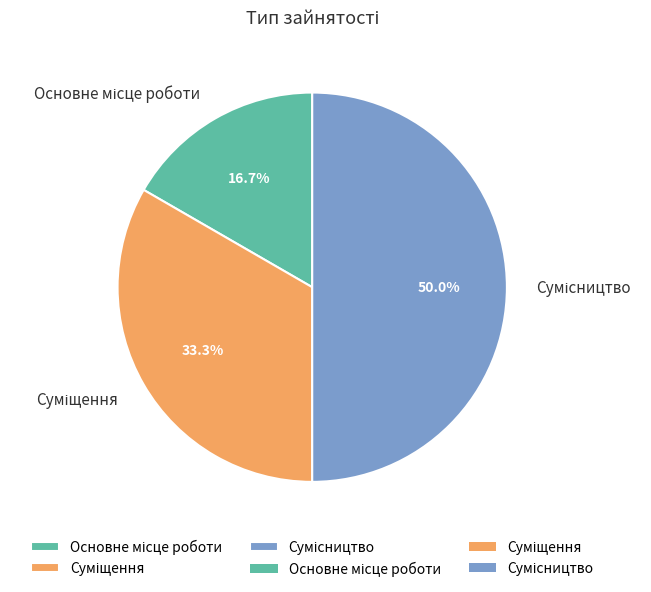

Is there a majority slice in this chart?

No